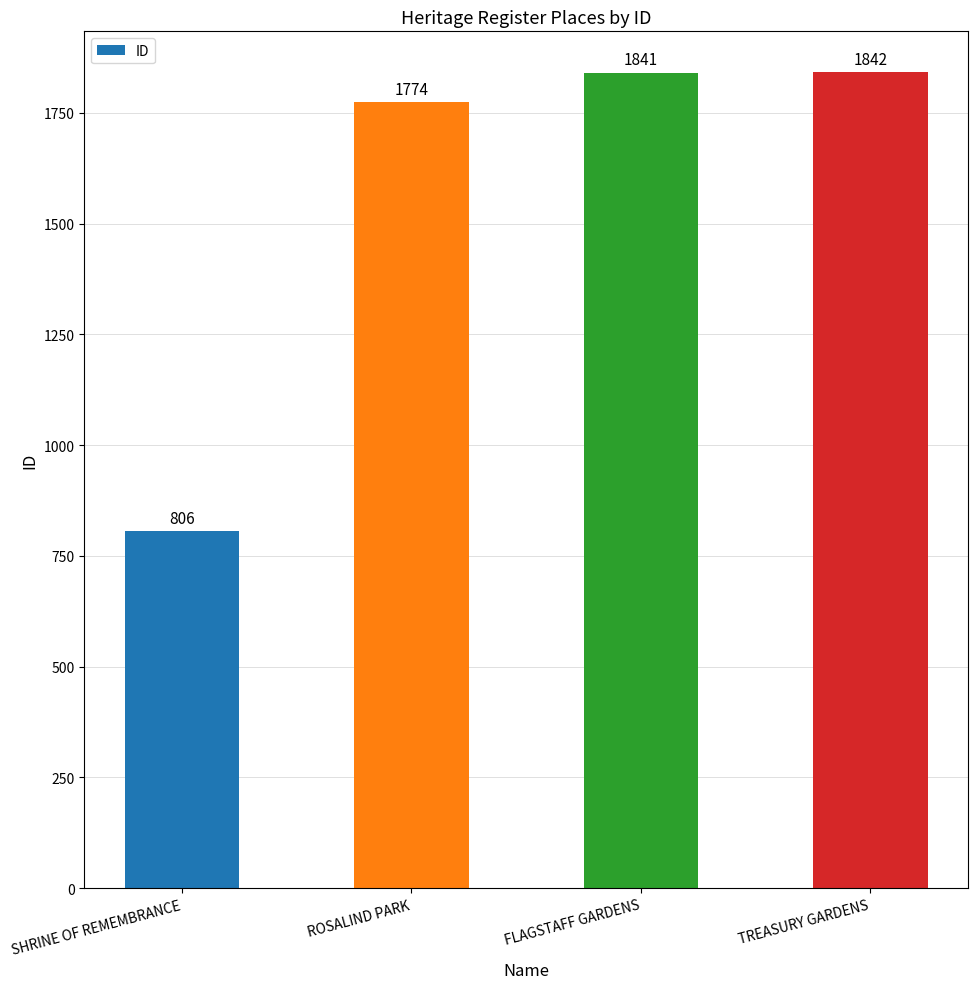

What is the label of the 4th bar from the left?

TREASURY GARDENS